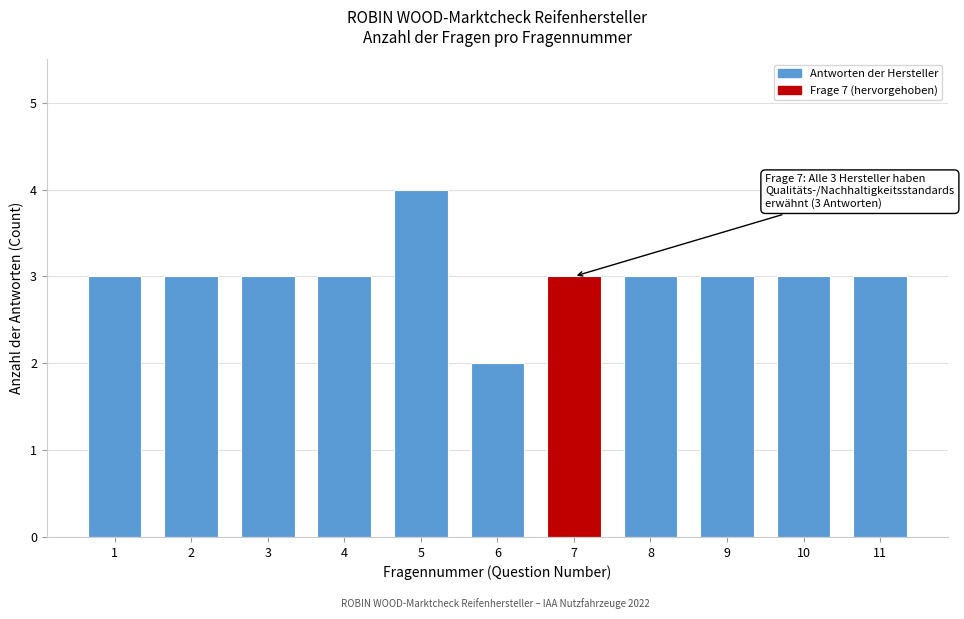

Reading left to right, extract all data points from this chart.

3	3	3	3	4	2	3	3	3	3	3